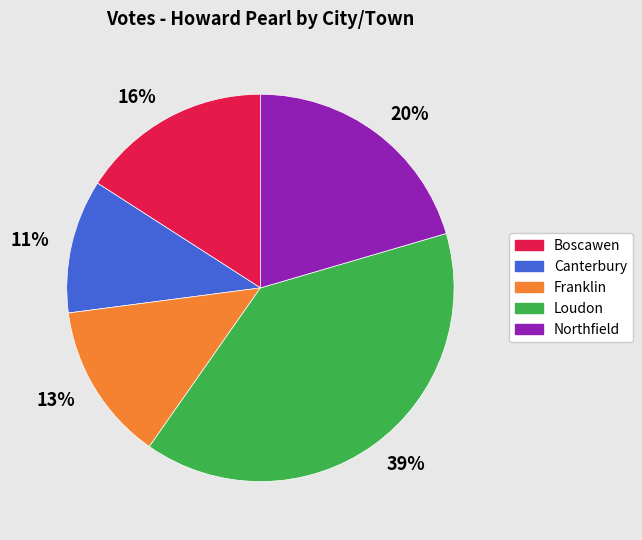

To the nearest percent, what portion does Canterbury represent?

11%